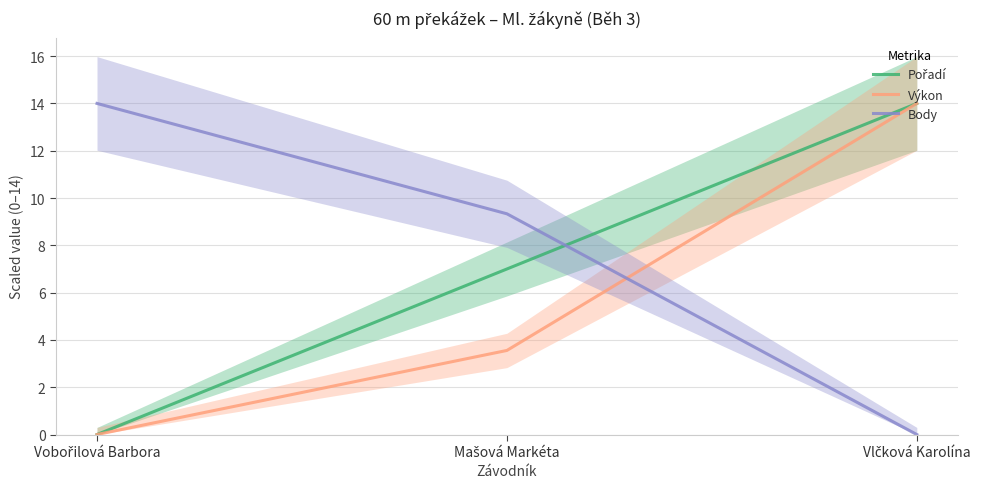

Reading left to right, transcribe all the data shown in this chart.

Pořadí: Vobořilová Barbora=0.0	Mašová Markéta=7.0	Vlčková Karolína=14.0
Výkon: Vobořilová Barbora=0.0	Mašová Markéta=3.6	Vlčková Karolína=14.0
Body: Vobořilová Barbora=14.0	Mašová Markéta=9.3	Vlčková Karolína=0.0